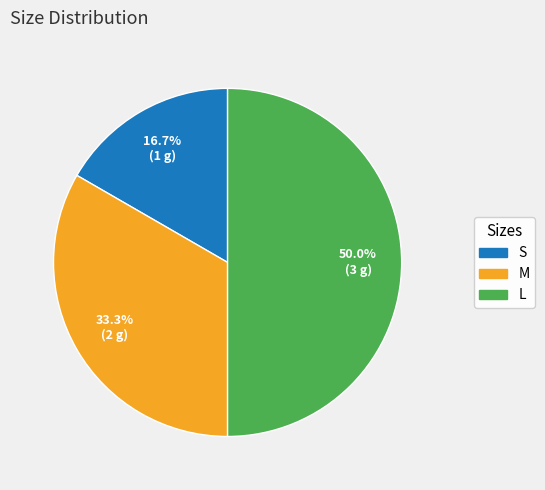

What is the smallest slice in the pie chart?

S